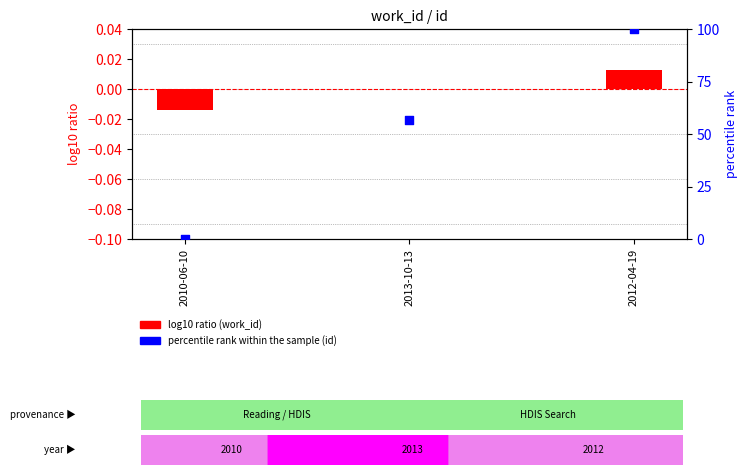

Which series reaches the maximum Y coordinate?

percentile rank within the sample (id)